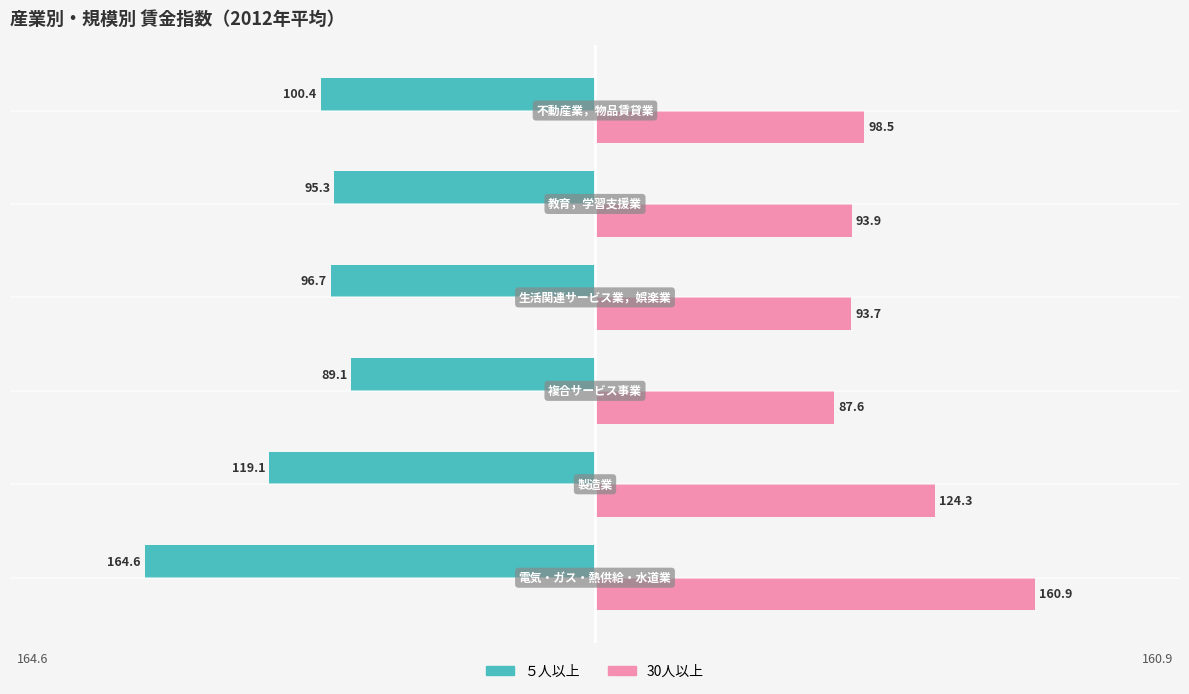

What is the difference between the maximum and minimum values in the ５人以上 series?

75.5